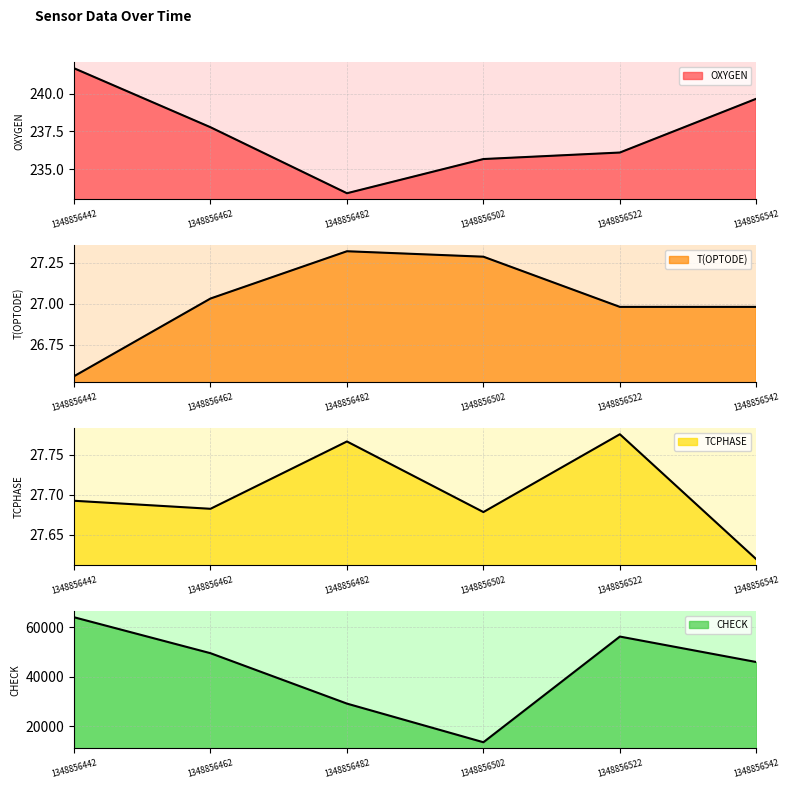

How many TCPHASE values are between 27 and 28?

6